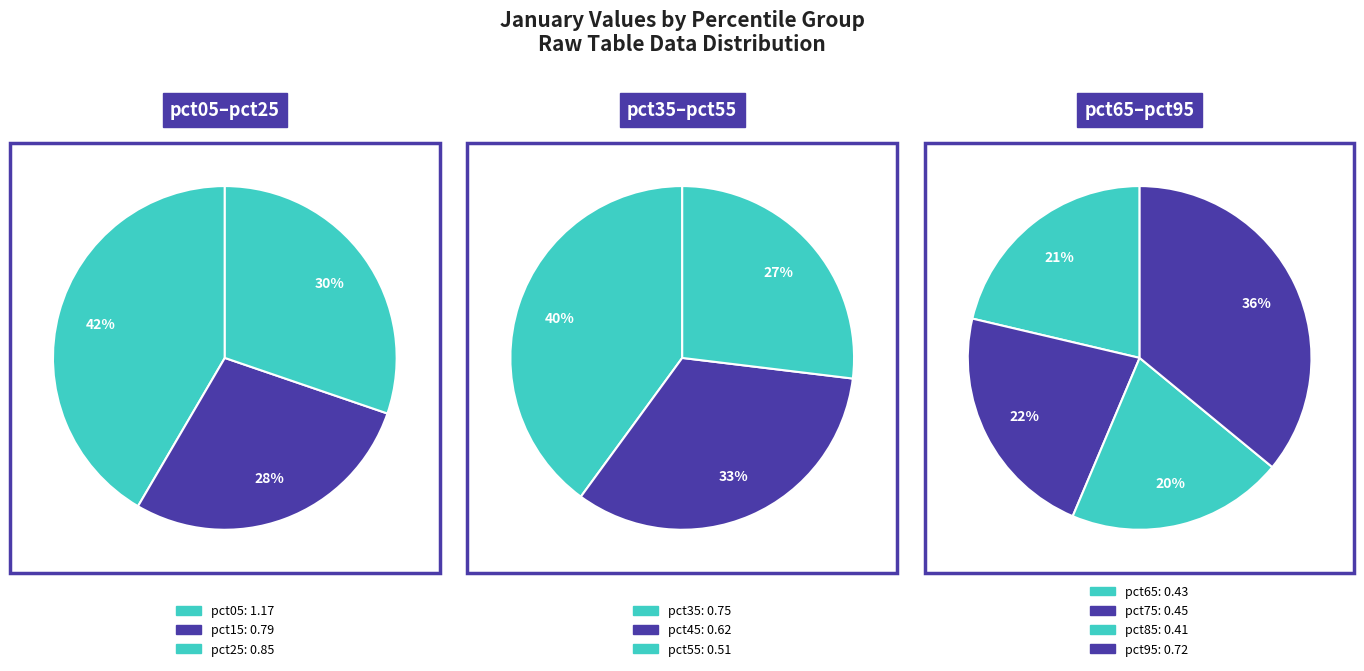

Rank the categories by value from lowest to highest.

pct85, pct65, pct75, pct55, pct45, pct95, pct35, pct15, pct25, pct05